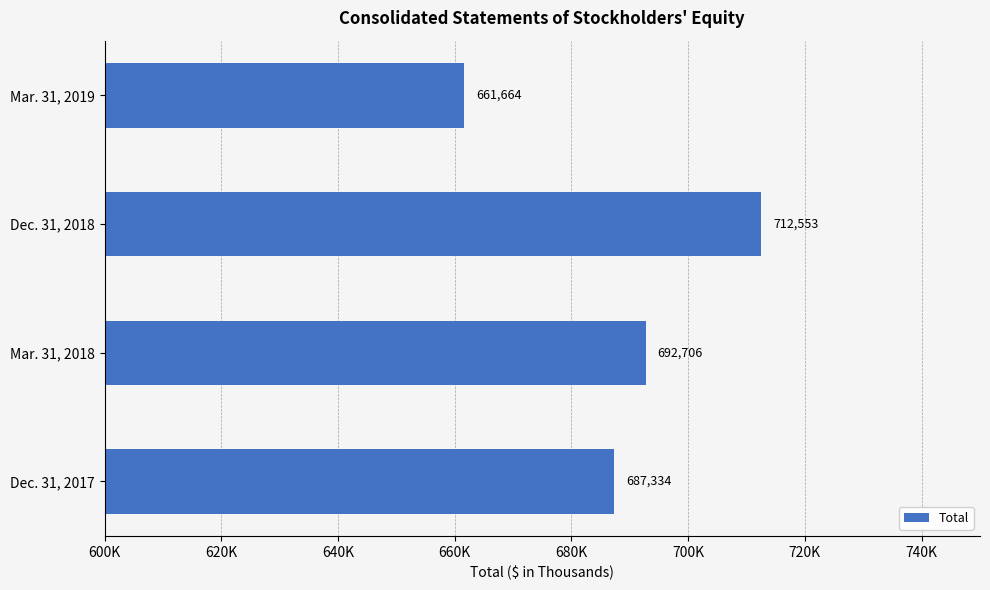

Does the chart contain any negative values?

No